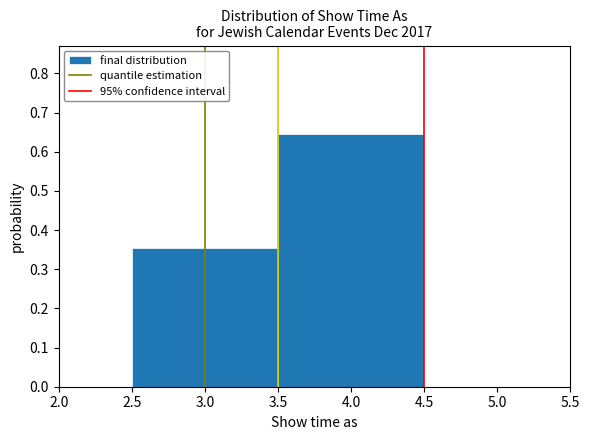

How tall is the bar that spans 3.5 to 4.5 on the x-axis? The values are not printed on the chart, so give them approximately, as read against the axis.

0.65